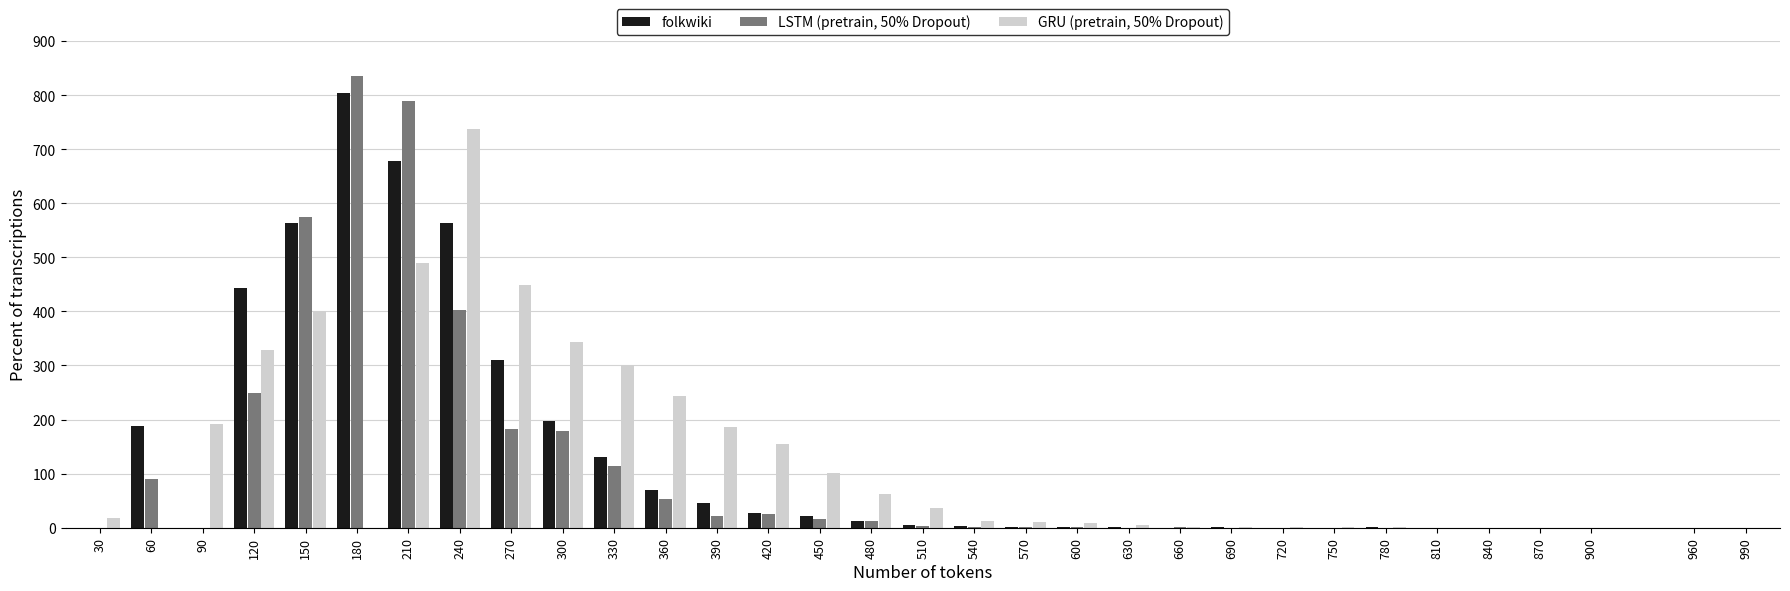

Is the value of LSTM (pretrain, 50% Dropout) at 60 greater than the value of GRU (pretrain, 50% Dropout) at 390?

No